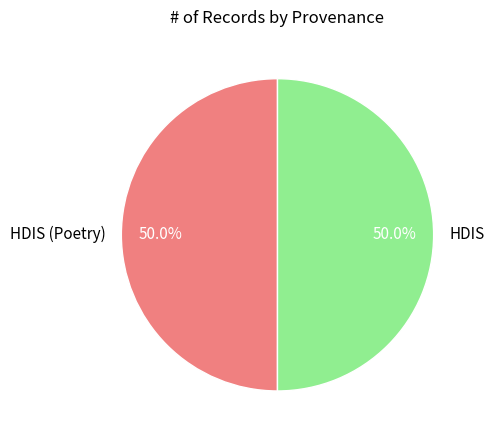

What is the ratio of the value at HDIS to the value at HDIS (Poetry)?

1.0